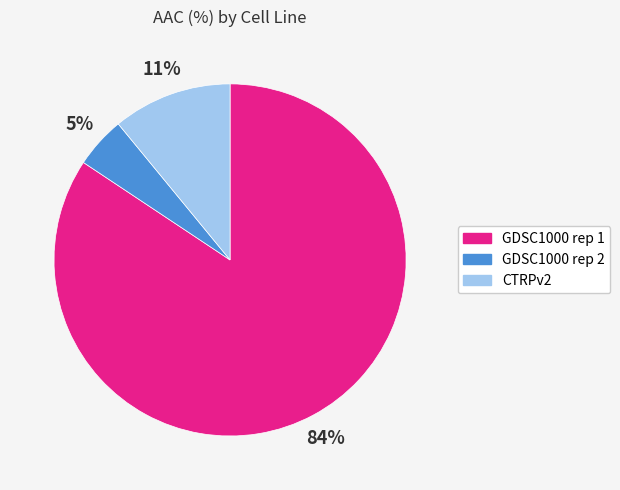

Which slice is the smallest?

GDSC1000 rep 2